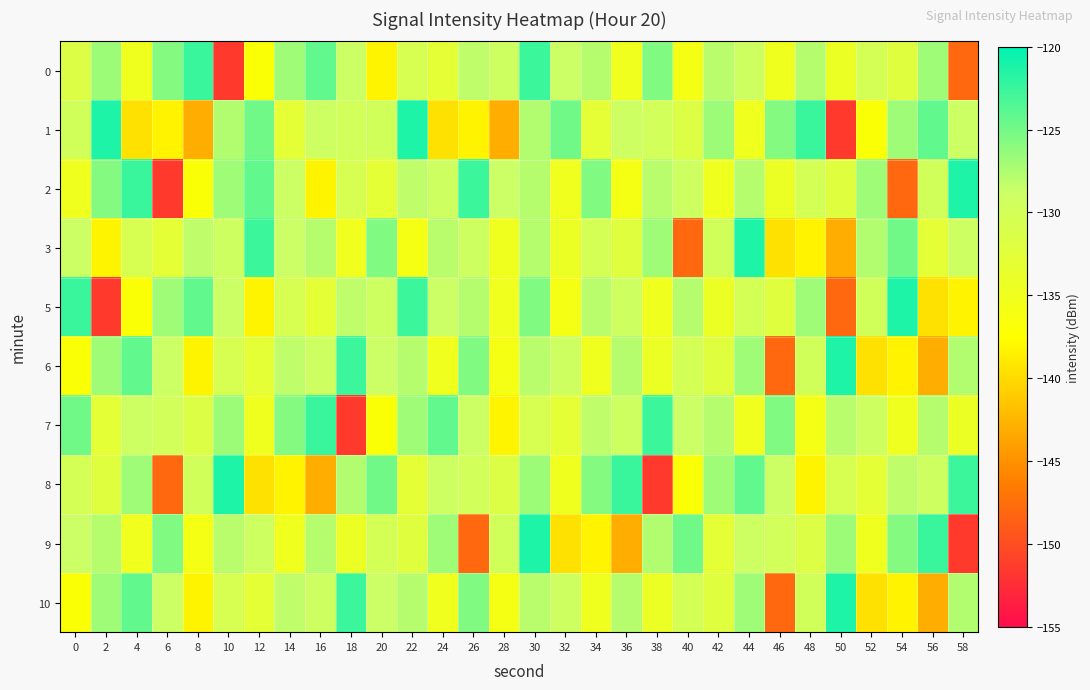

Count the number of data series in this chart.

10